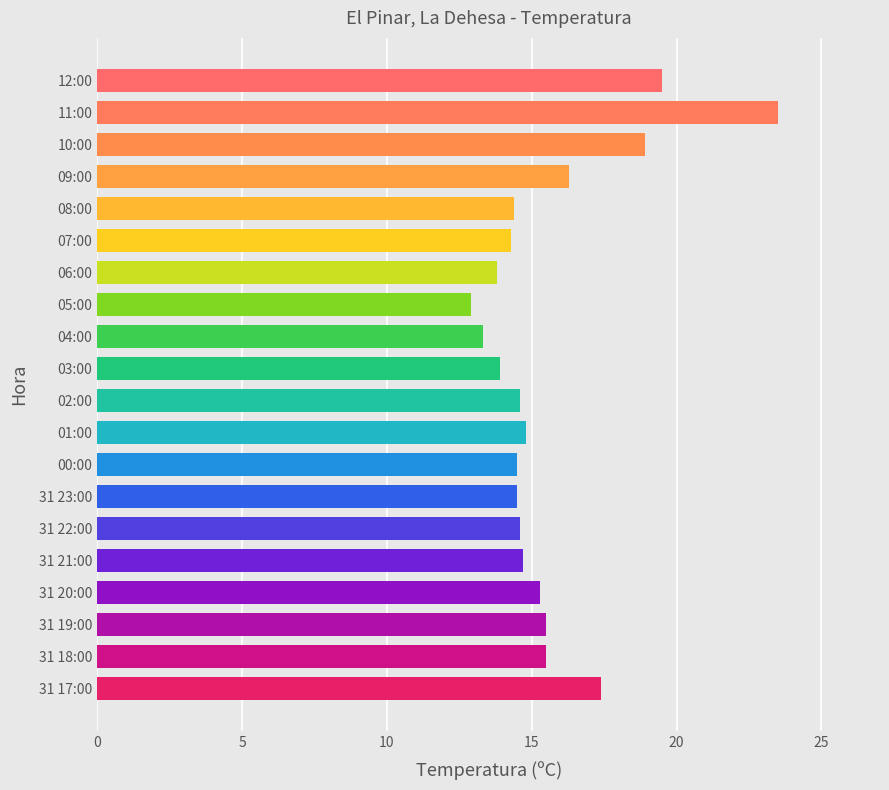

What is the difference between the second highest and minimum values?

6.6